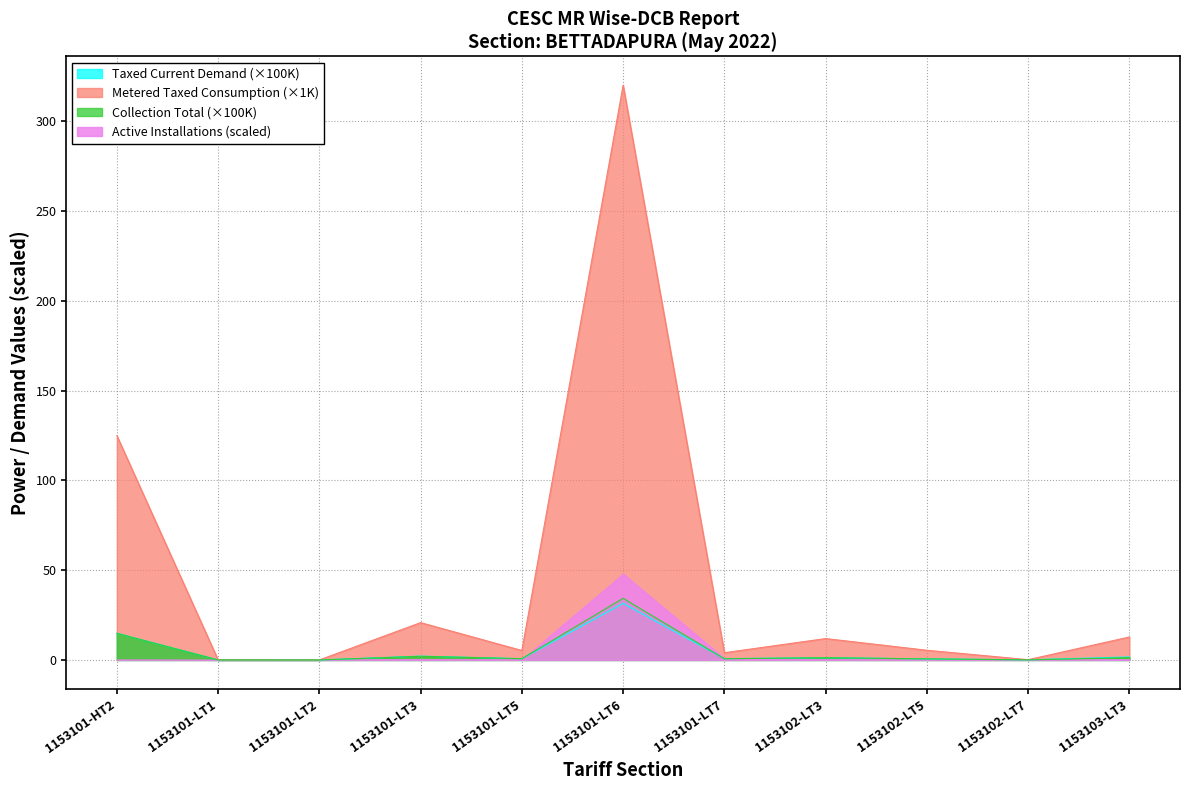

Which series has the largest range (max minus min)?

Metered Taxed Consumption (×1K)